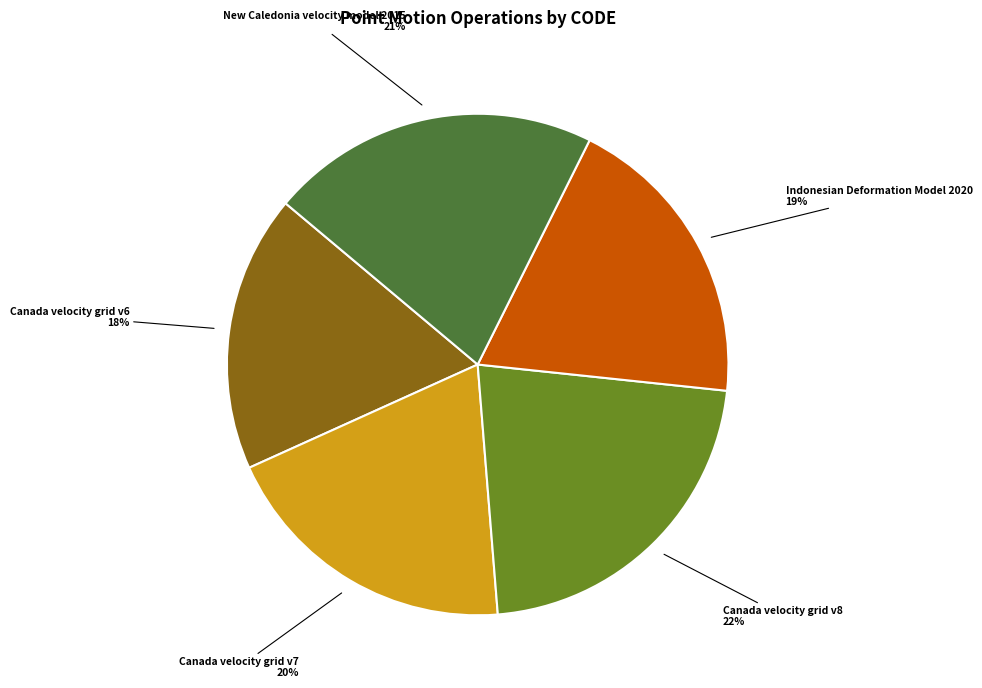

The Canada velocity grid v8 slice represents 30% of the pie. True or false?

False